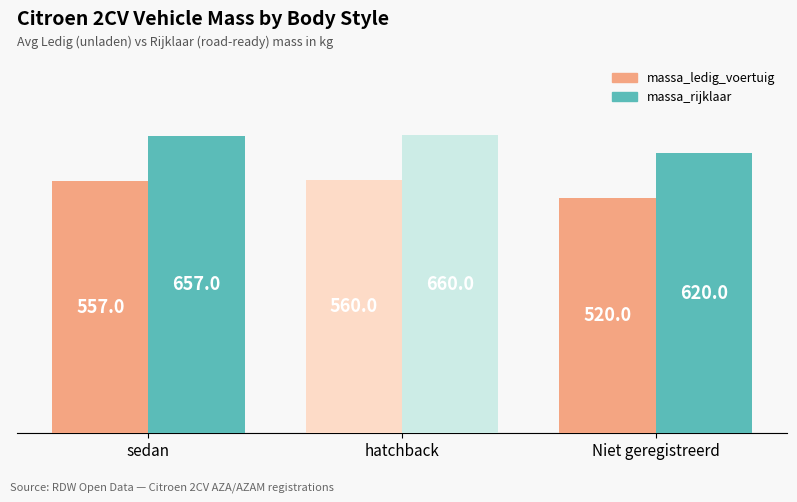

What is the total value across all series at sedan?

1214